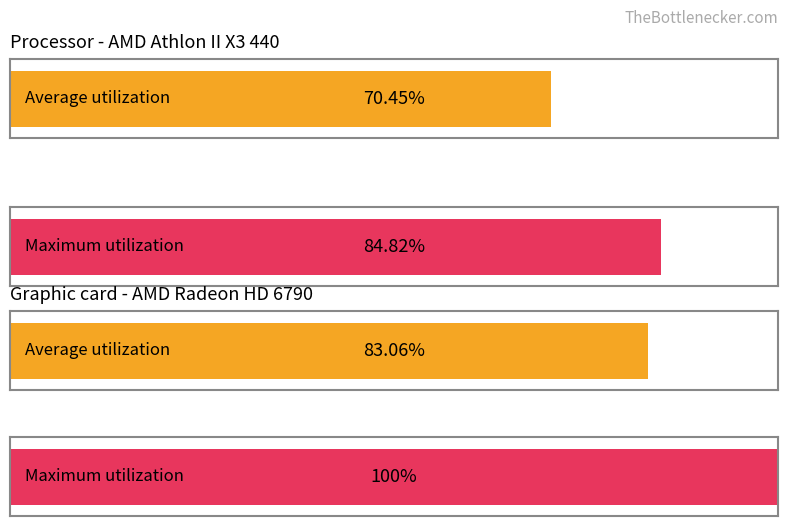

Which series changed the most between 7 and 20?

Maximum utilization